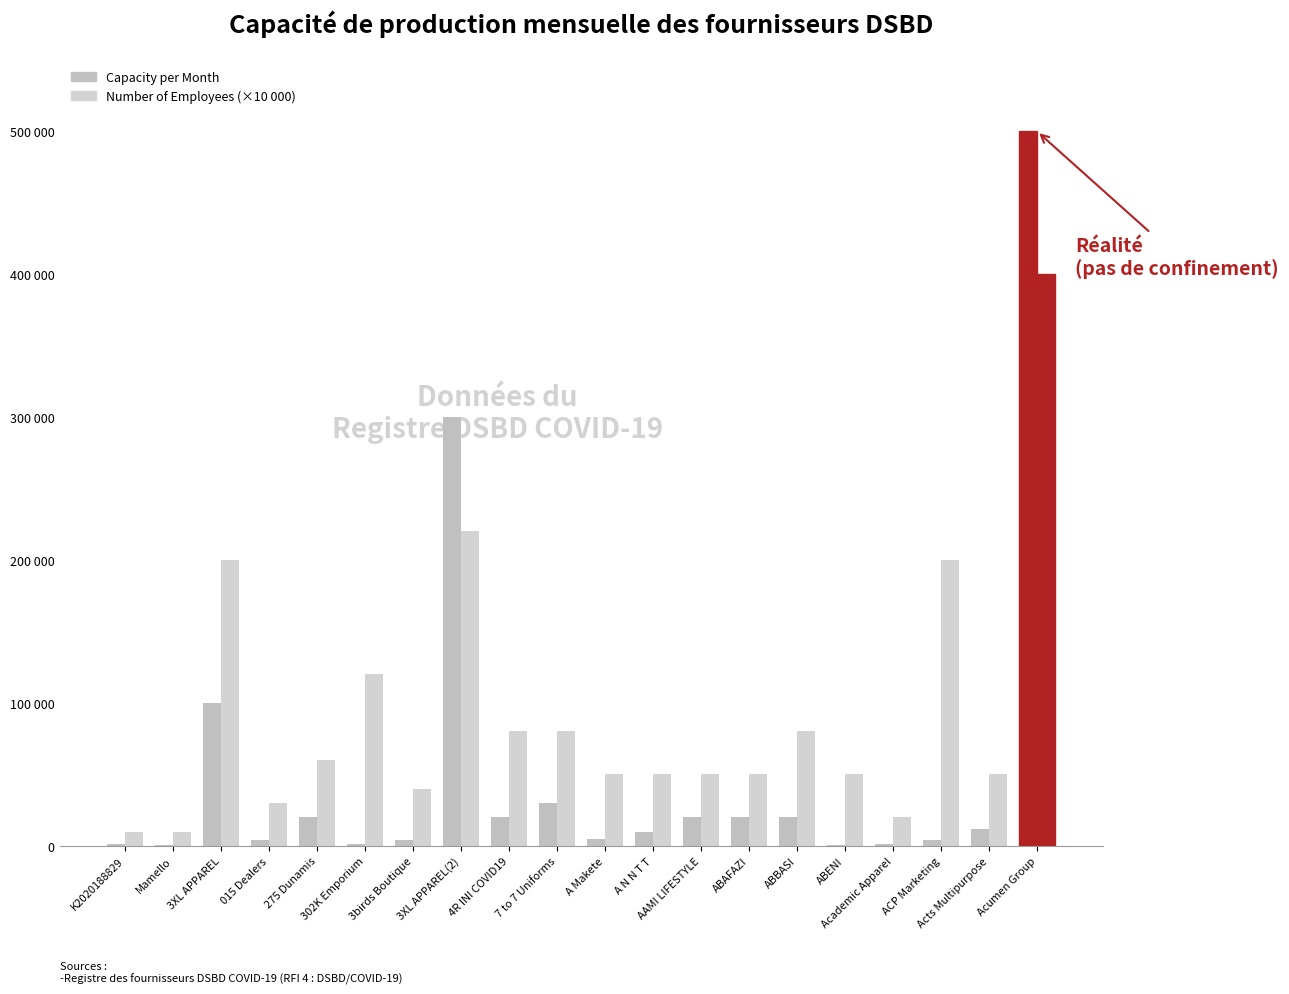

Does the chart contain stacked bars?

No